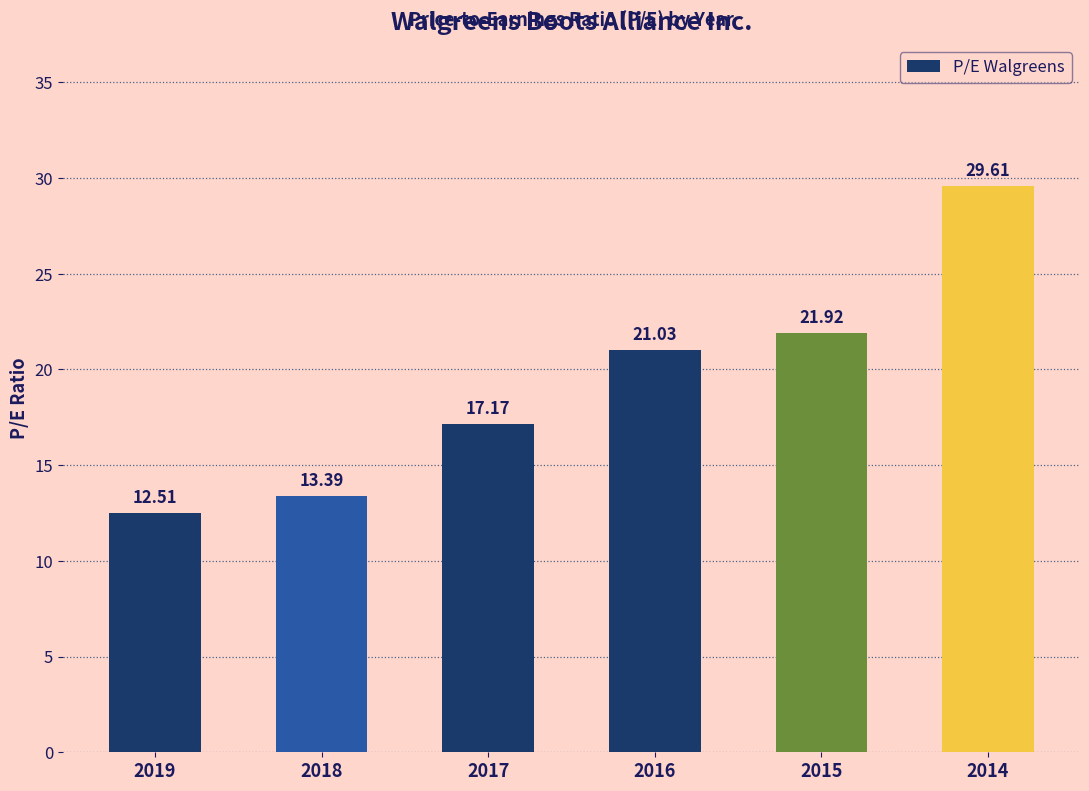

Reading left to right, extract all data points from this chart.

2019=12.5	2018=13.4	2017=17.2	2016=21.0	2015=21.9	2014=29.6